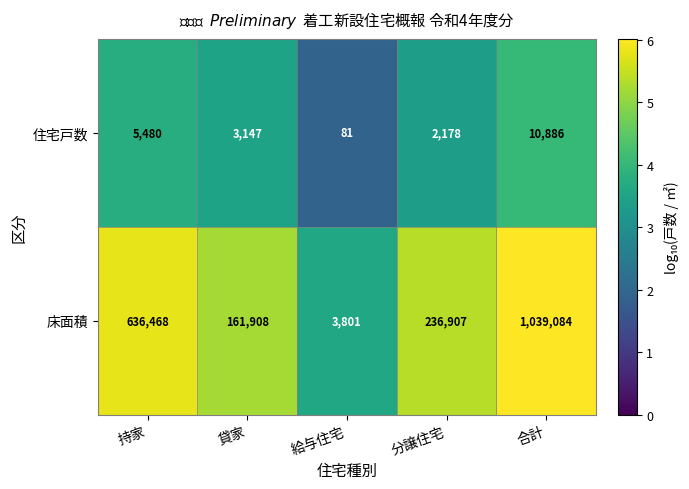

Which category has the lowest value across all series?

給与住宅